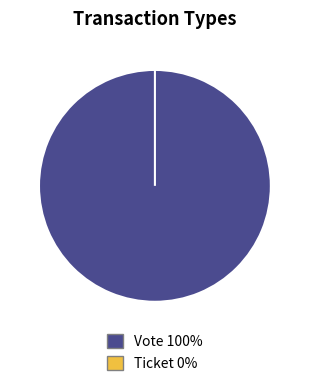

To the nearest percent, what percentage of the pie is Vote?

100%